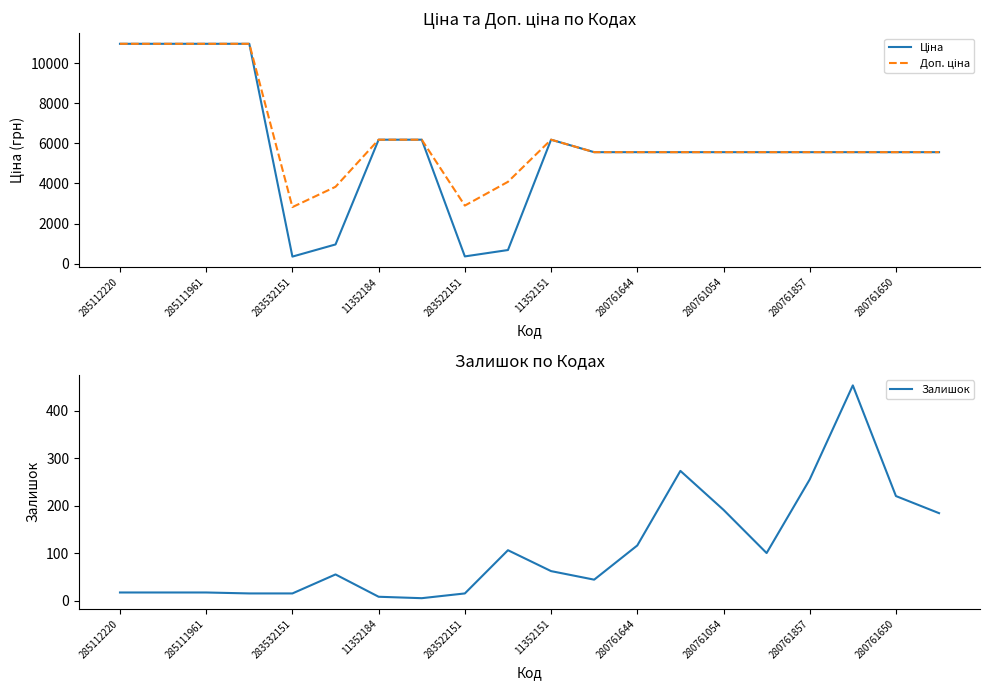

Is it true that Залишок equals 17 at 285111961?

True